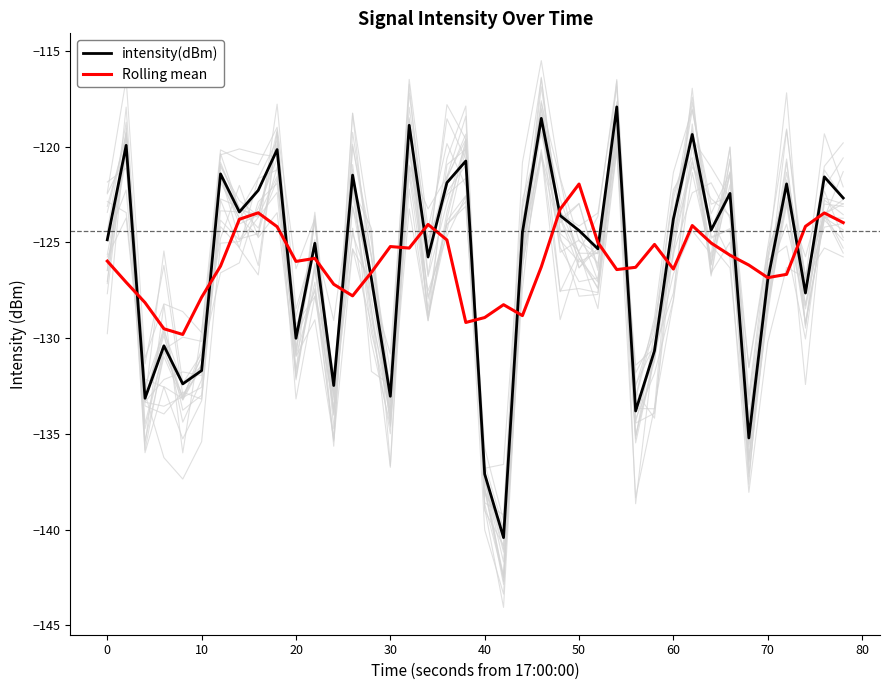

At which label does Rolling mean reach its peak?

50